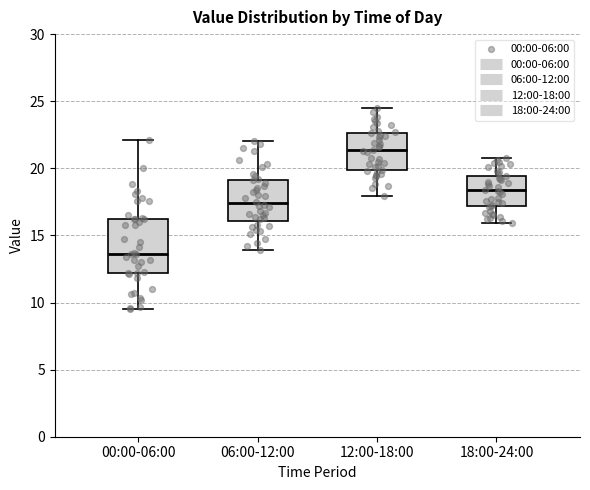

Which box is the tallest, from its lower edge to its upper edge?

00:00-06:00